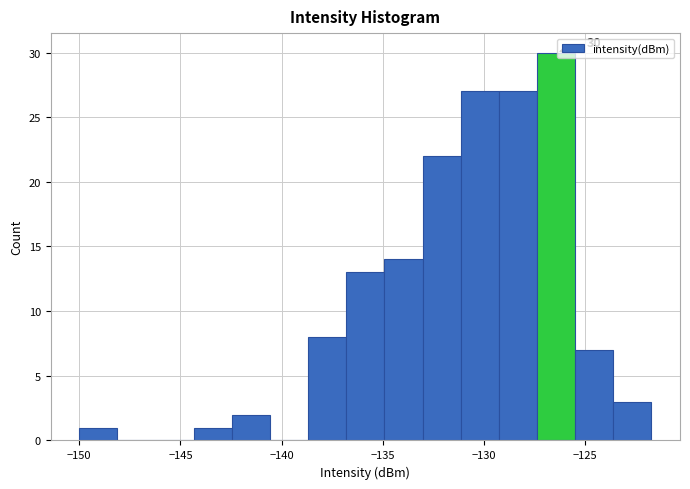

Around what value on the x-axis is the tallest bar? Give the approximate position of its centre, as read against the axis.

-126.5